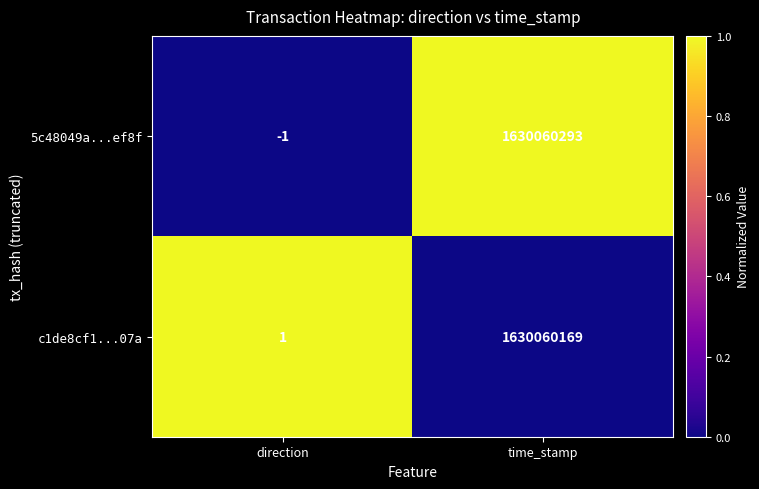

At which label does 5c48049a...ef8f reach its peak?

time_stamp